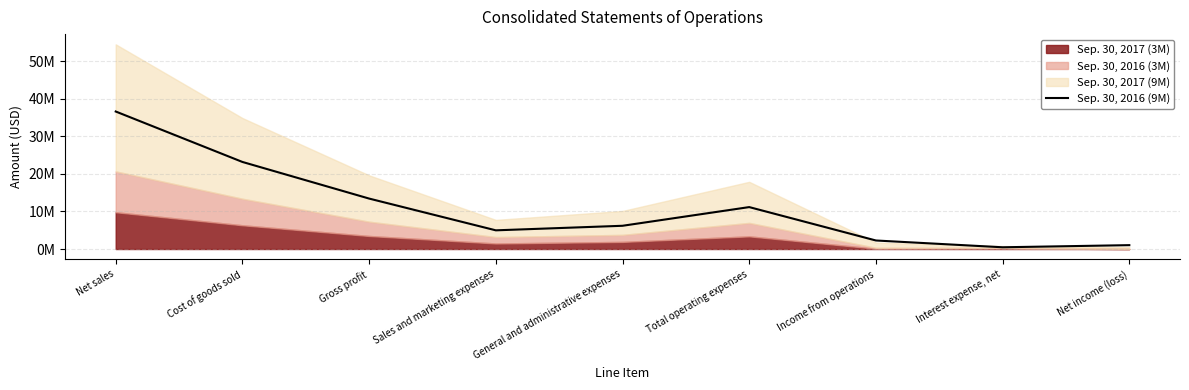

Reading left to right, list all the values displayed in this chart.

Net sales=36575804	Cost of goods sold=23158892	Gross profit=13416912	Sales and marketing expenses=4969179	General and administrative expenses=6180658	Total operating expenses=11149837	Income from operations=2267075	Interest expense, net=463652	Net income (loss)=1027510